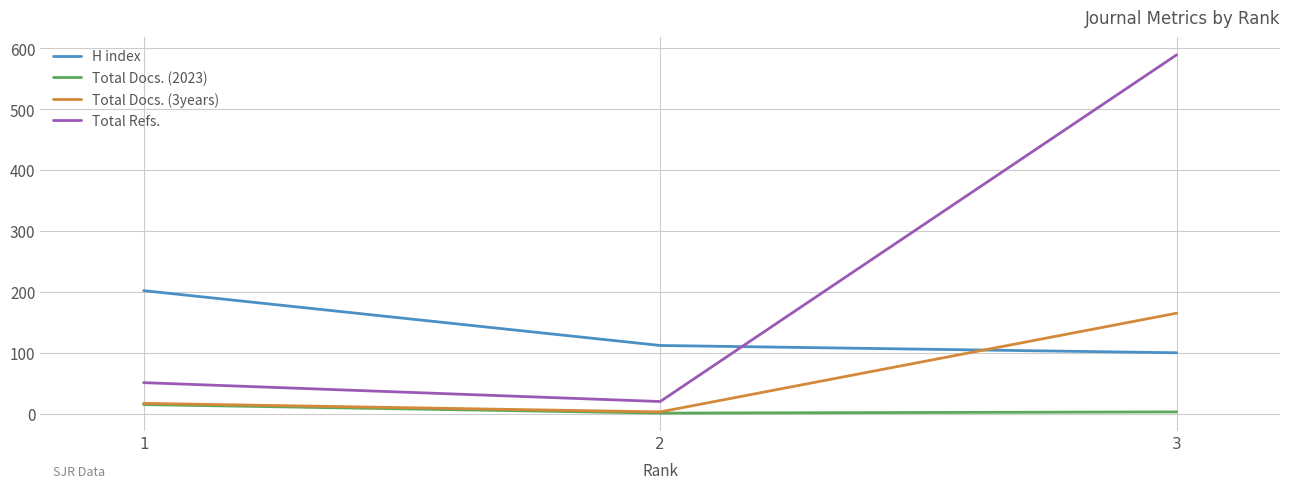

List the series in order of their overall mean, lowest first.

Total Docs. (2023), Total Docs. (3years), H index, Total Refs.